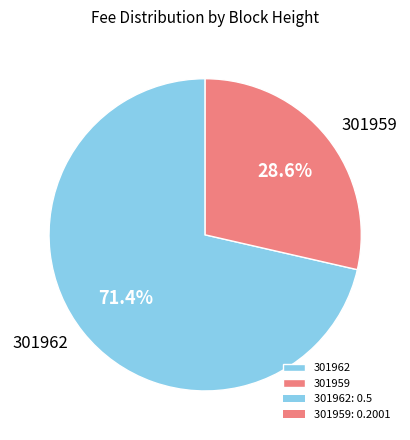

Combined, do 301962 and 301959 account for over 50%?

Yes